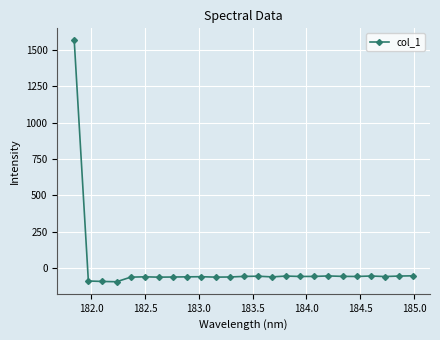

What is the value of the 11th point from the left?

-61.4